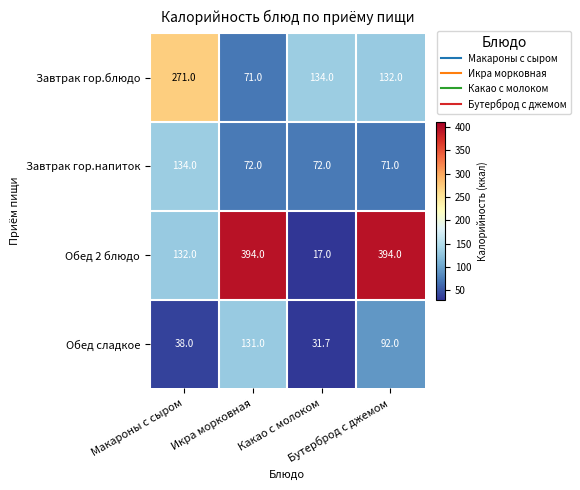

How many data points does each series have?

4